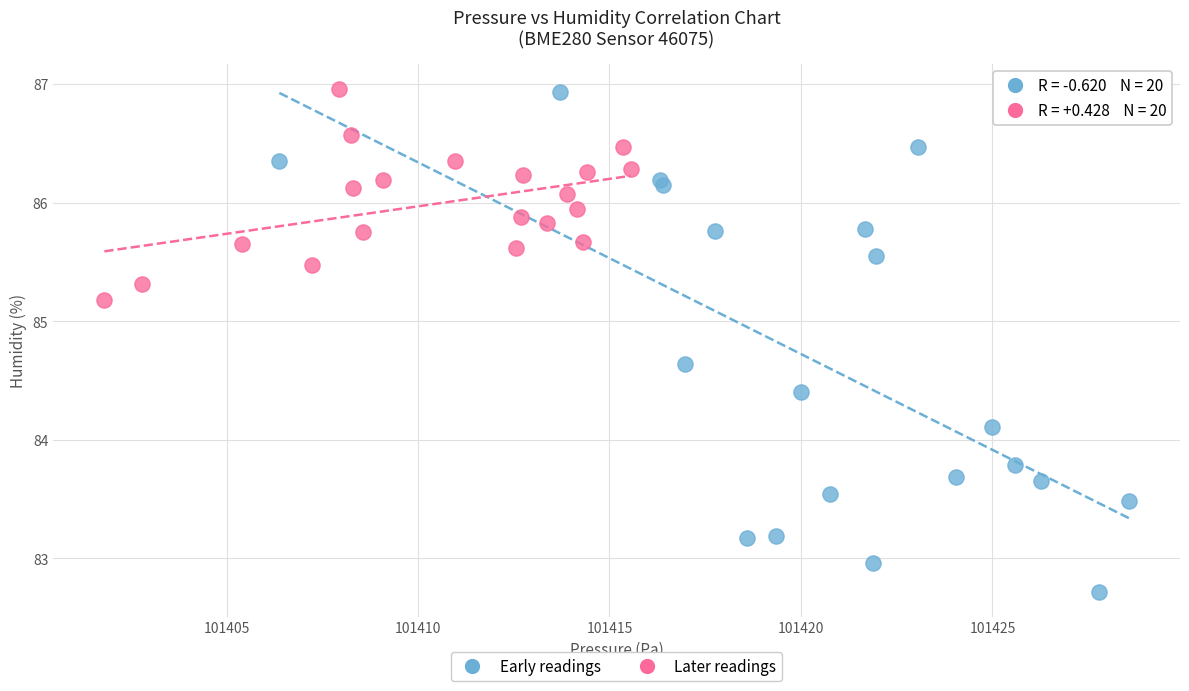

Which series has the widest spread of Y values?

Early readings